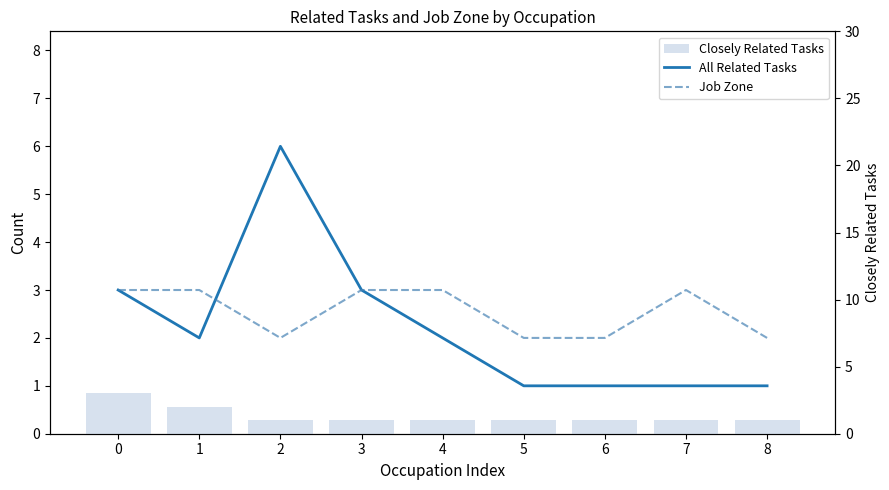

The Closely Related Tasks series shows 1 at 5. True or false?

True